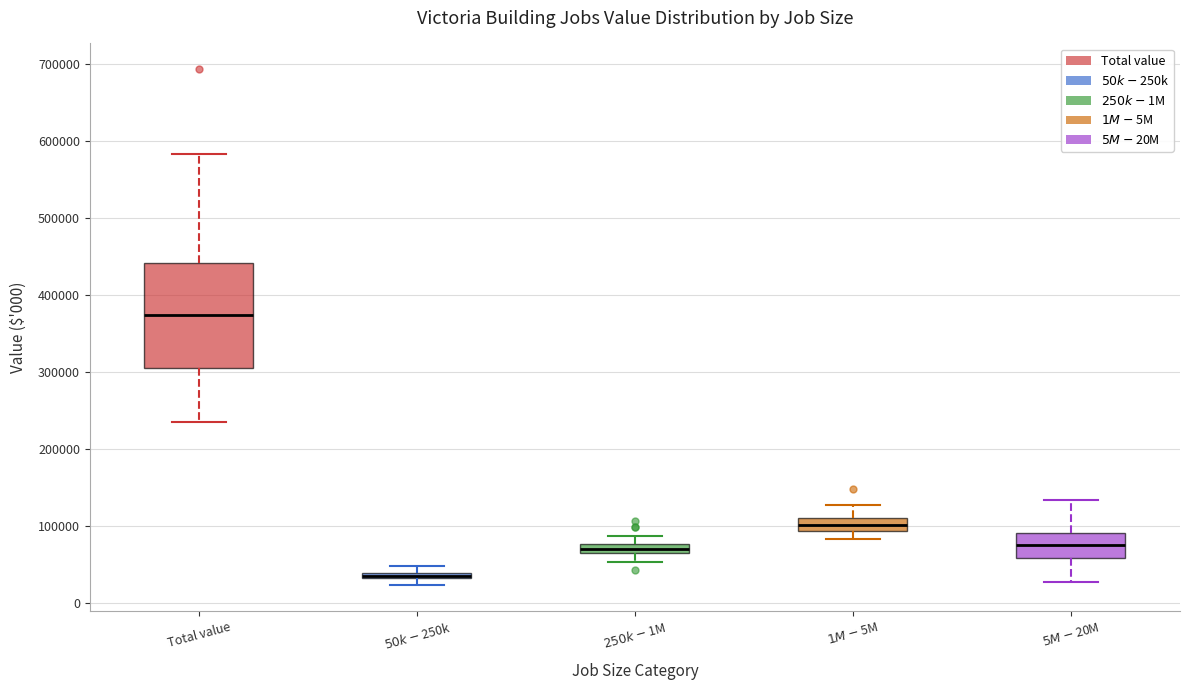

Where does the median line of the box for $1M-$5M sit on the y-axis? The values are not printed on the chart, so give them approximately, as read against the axis.

100000